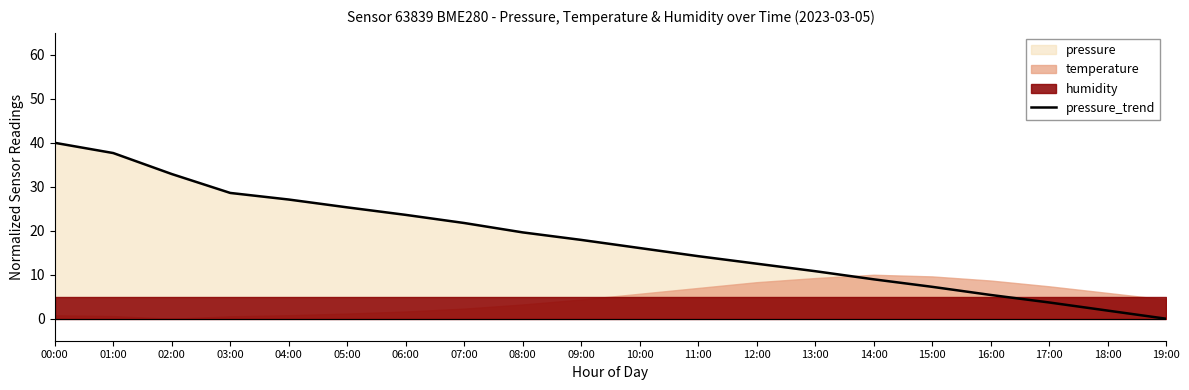

What is the label of the 2nd point from the left?

01:00